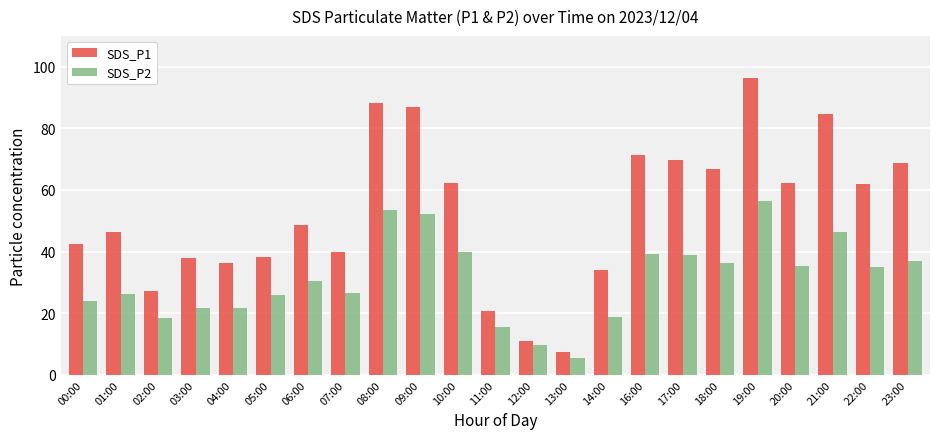

Rank the series by their maximum value, from highest to lowest.

SDS_P1, SDS_P2